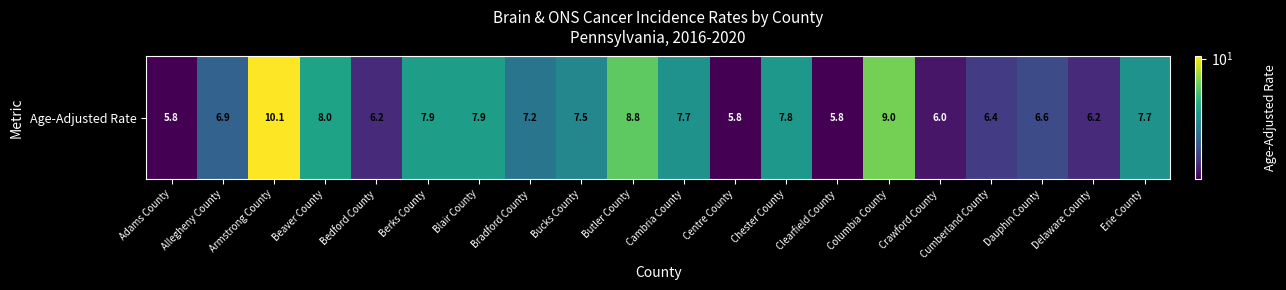

Rank the categories by value from highest to lowest.

Armstrong County, Columbia County, Butler County, Beaver County, Berks County, Blair County, Chester County, Cambria County, Erie County, Bucks County, Bradford County, Allegheny County, Dauphin County, Cumberland County, Bedford County, Delaware County, Crawford County, Adams County, Centre County, Clearfield County